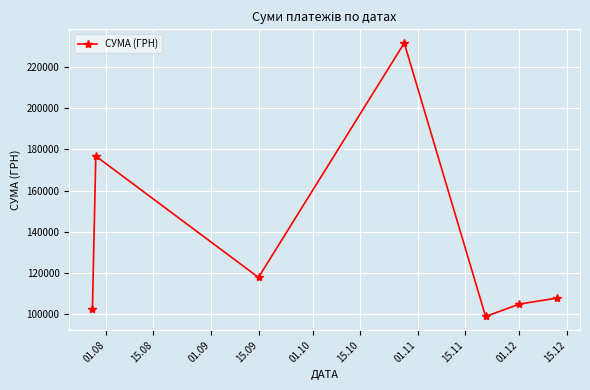

What is the difference between the second highest and second lowest values?

74425.5